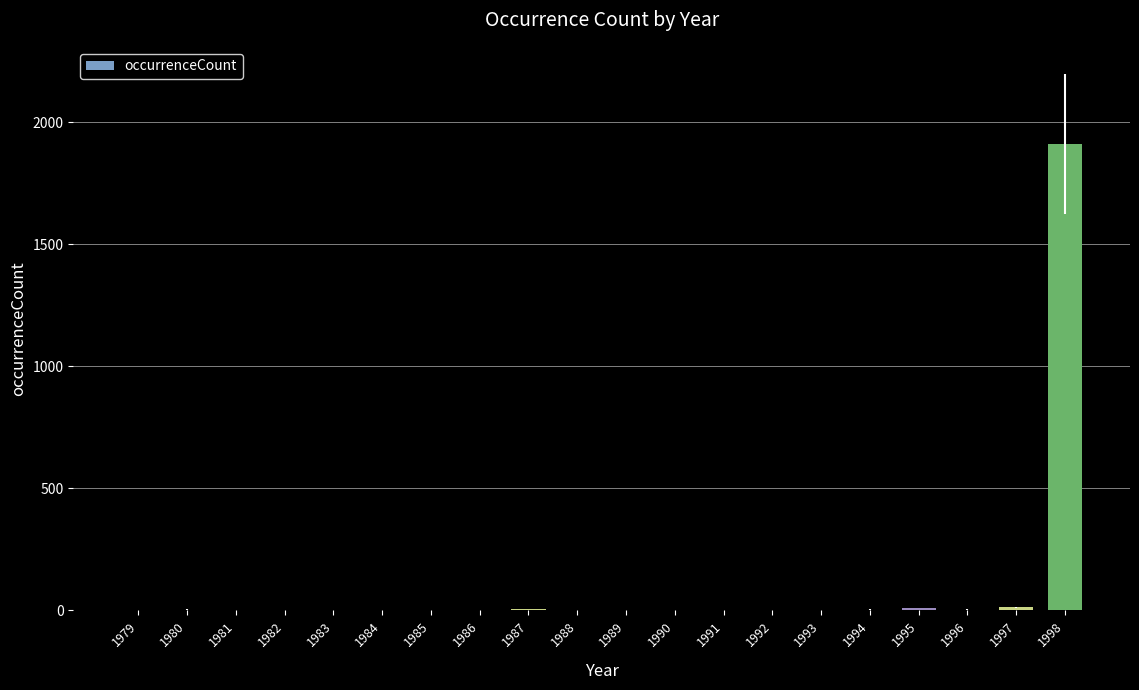

The chart shows a value of 2 at 1992. True or false?

True